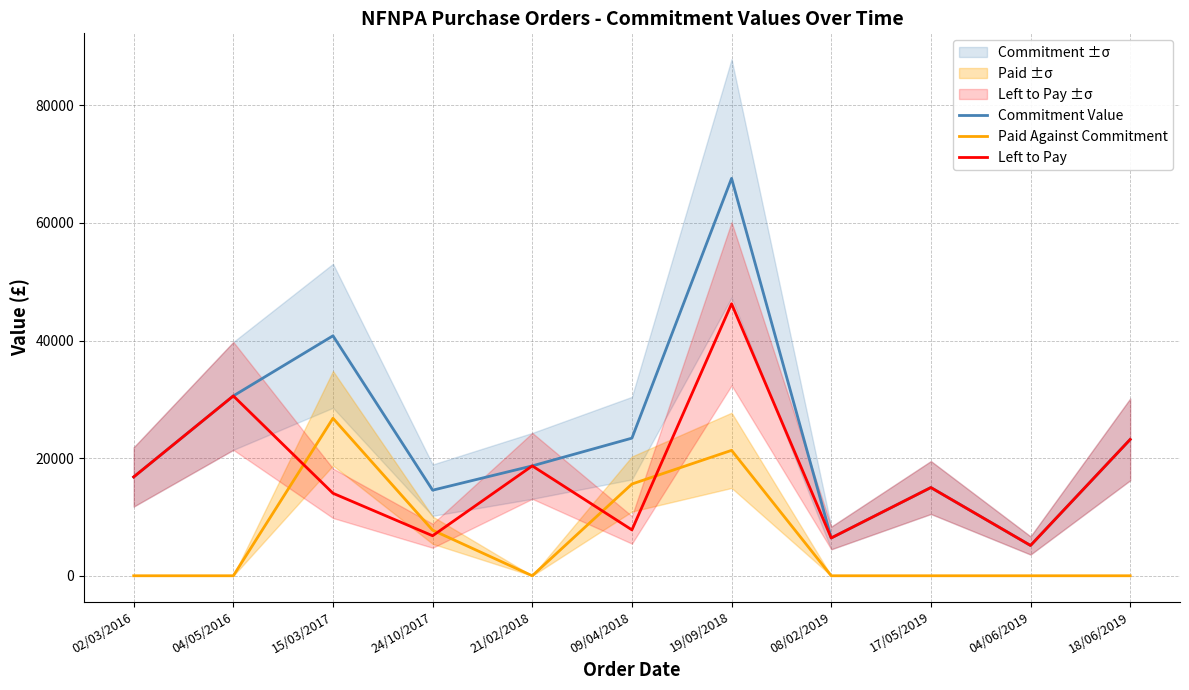

Which series has the largest total across all categories?

Commitment Value